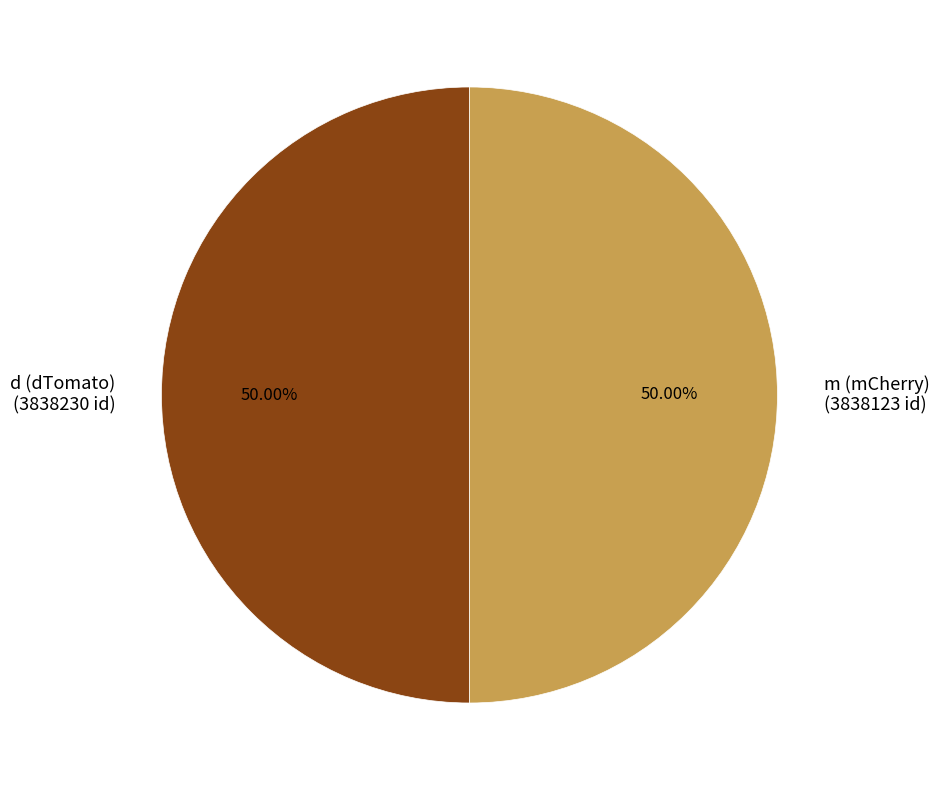

Do m (mCherry) (3838123 id) and d (dTomato) (3838230 id) together represent more than half of the pie?

Yes